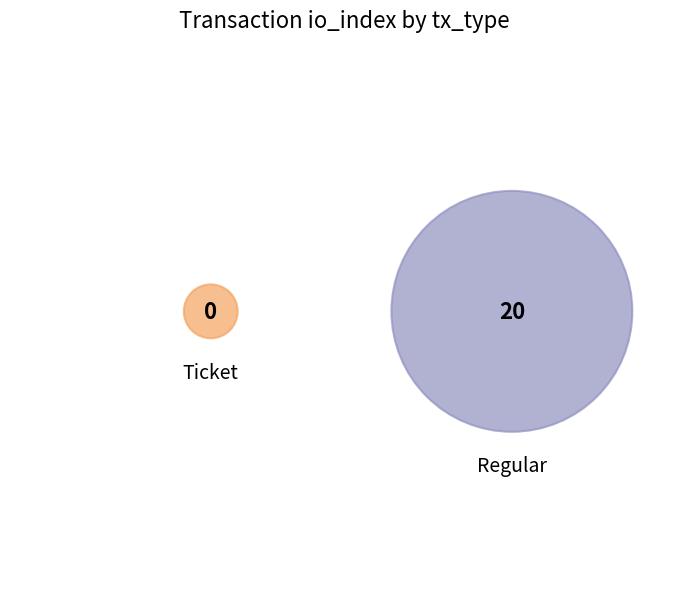

Rank the categories by value from highest to lowest.

Regular, Ticket